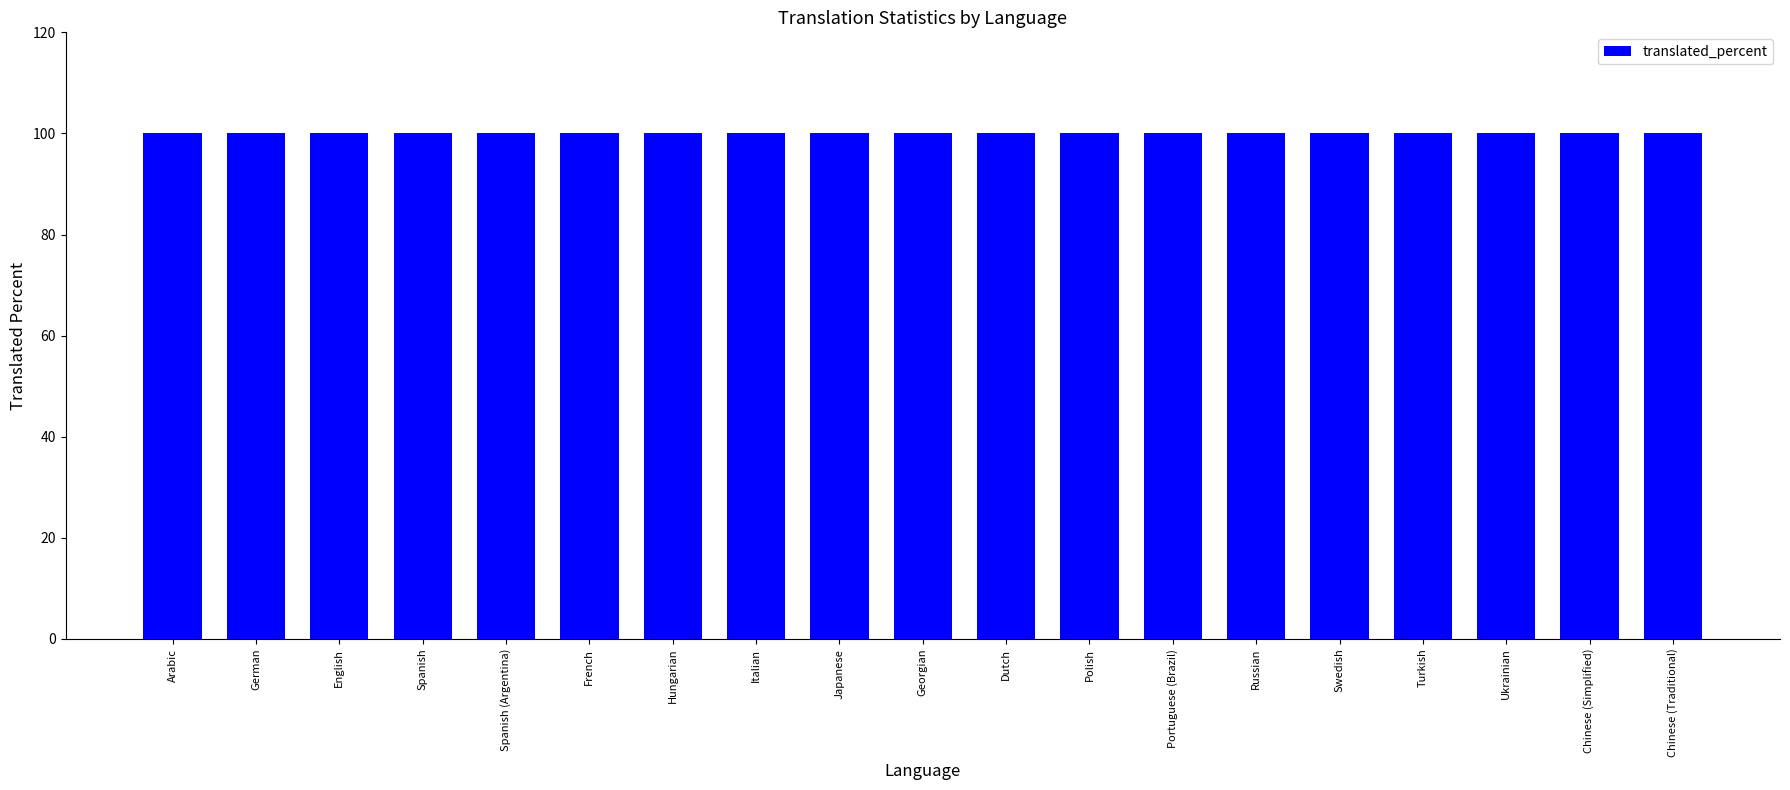

Which category has the highest value across all series?

Arabic